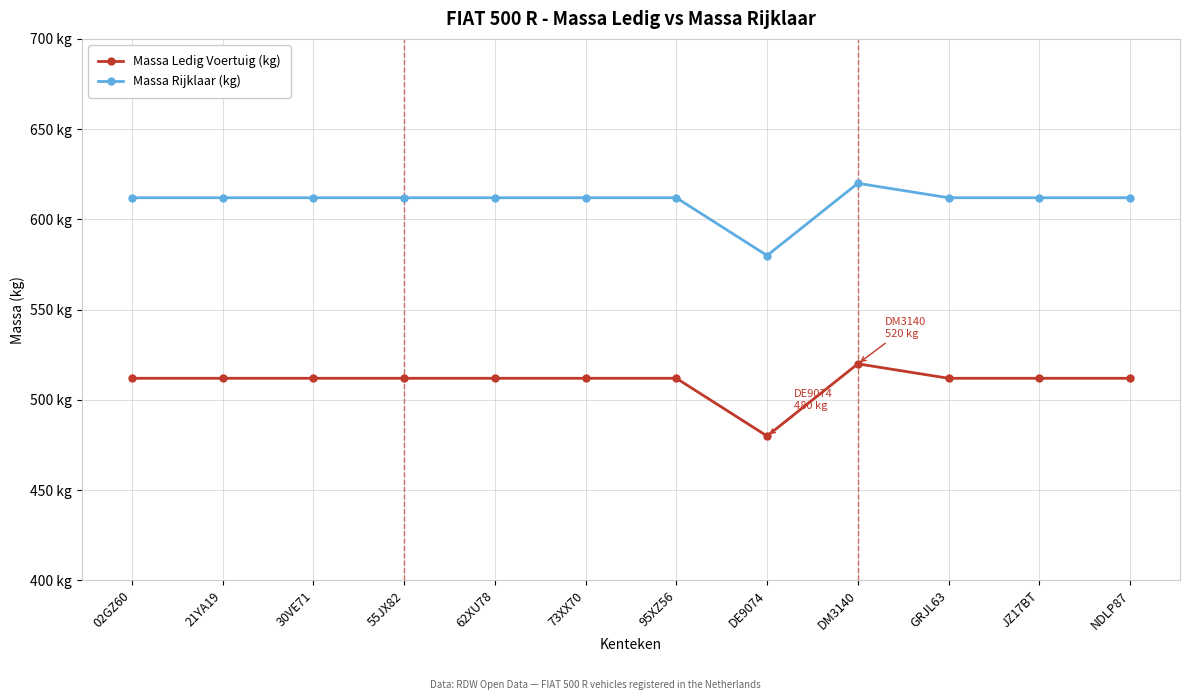

Which series has the largest total across all categories?

Massa Rijklaar (kg)